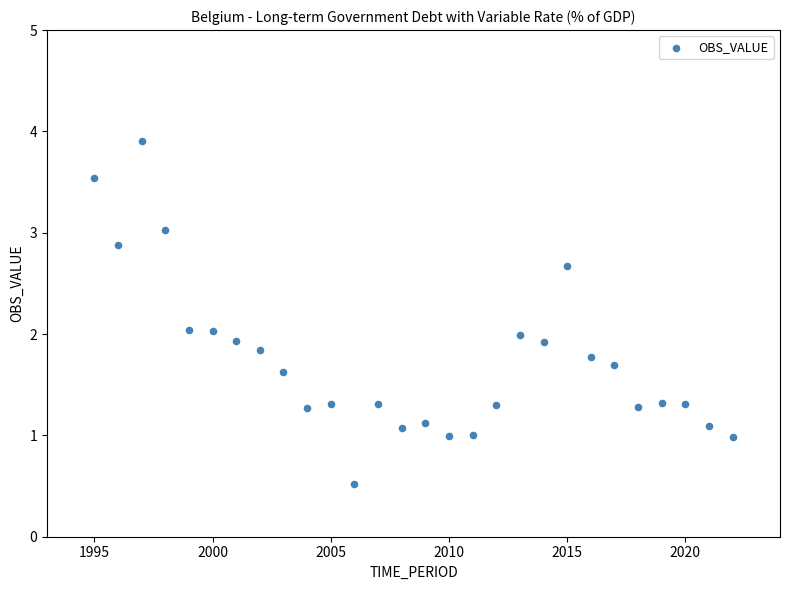

What is the range of X values (max minus min)?

27.0